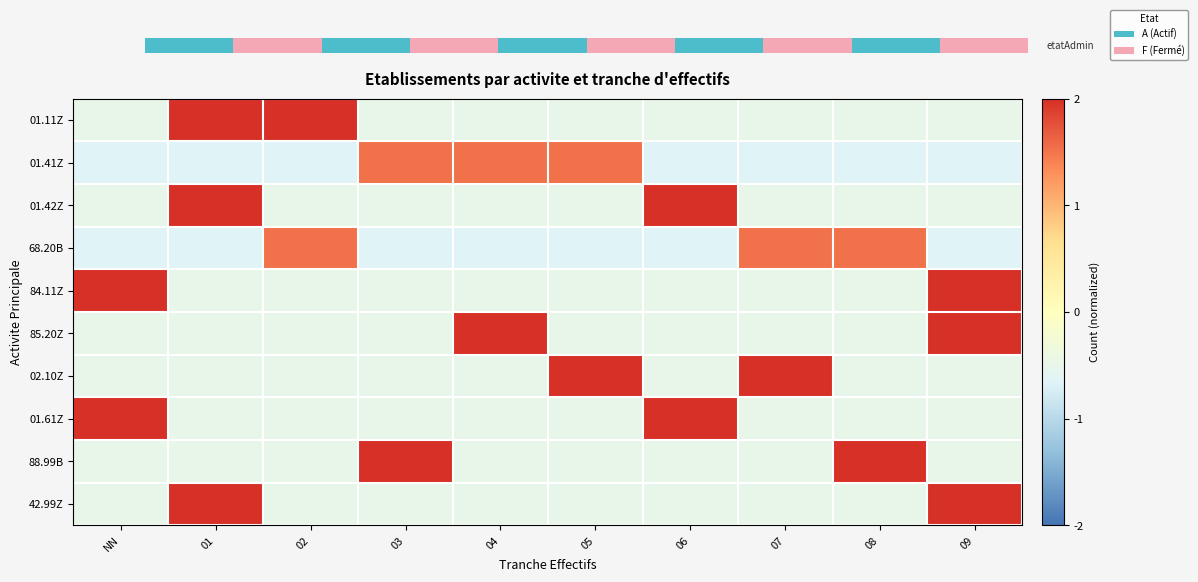

Reading left to right, extract all data points from this chart.

01.11Z: NN=-0.5	01=2.0	02=2.0	03=-0.5	04=-0.5	05=-0.5	06=-0.5	07=-0.5	08=-0.5	09=-0.5
01.41Z: NN=-0.7	01=-0.7	02=-0.7	03=1.5	04=1.5	05=1.5	06=-0.7	07=-0.7	08=-0.7	09=-0.7
01.42Z: NN=-0.5	01=2.0	02=-0.5	03=-0.5	04=-0.5	05=-0.5	06=2.0	07=-0.5	08=-0.5	09=-0.5
68.20B: NN=-0.7	01=-0.7	02=1.5	03=-0.7	04=-0.7	05=-0.7	06=-0.7	07=1.5	08=1.5	09=-0.7
84.11Z: NN=2.0	01=-0.5	02=-0.5	03=-0.5	04=-0.5	05=-0.5	06=-0.5	07=-0.5	08=-0.5	09=2.0
85.20Z: NN=-0.5	01=-0.5	02=-0.5	03=-0.5	04=2.0	05=-0.5	06=-0.5	07=-0.5	08=-0.5	09=2.0
02.10Z: NN=-0.5	01=-0.5	02=-0.5	03=-0.5	04=-0.5	05=2.0	06=-0.5	07=2.0	08=-0.5	09=-0.5
01.61Z: NN=2.0	01=-0.5	02=-0.5	03=-0.5	04=-0.5	05=-0.5	06=2.0	07=-0.5	08=-0.5	09=-0.5
88.99B: NN=-0.5	01=-0.5	02=-0.5	03=2.0	04=-0.5	05=-0.5	06=-0.5	07=-0.5	08=2.0	09=-0.5
42.99Z: NN=-0.5	01=2.0	02=-0.5	03=-0.5	04=-0.5	05=-0.5	06=-0.5	07=-0.5	08=-0.5	09=2.0